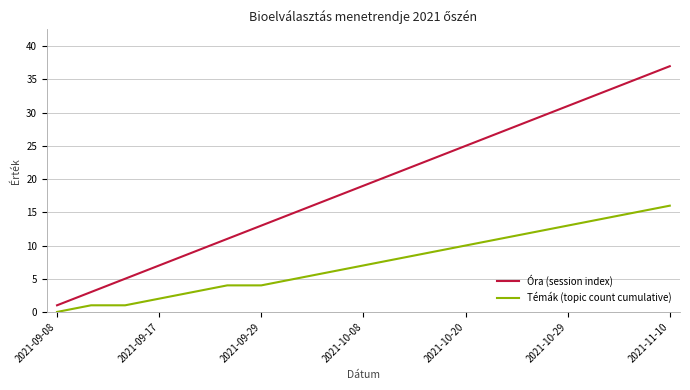

Which series has the largest total across all categories?

Óra (session index)